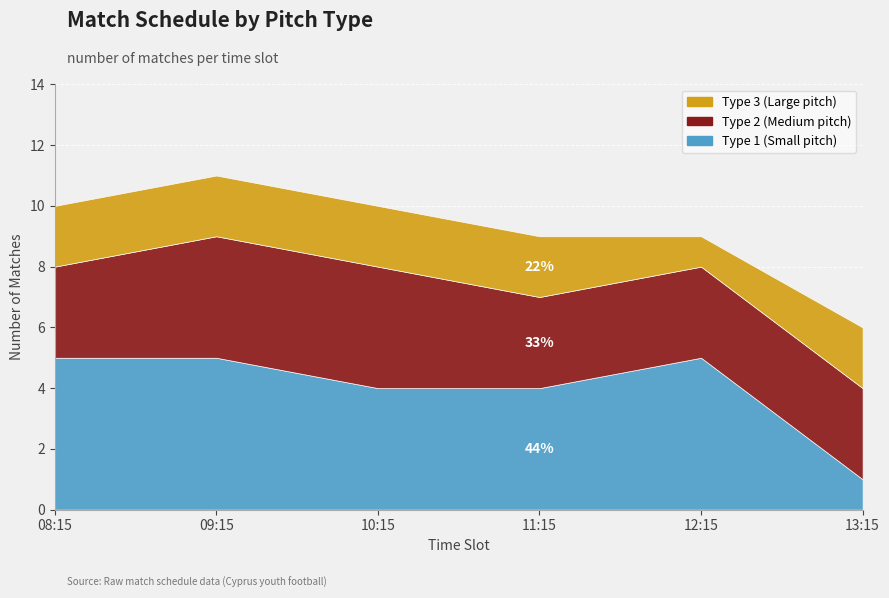

Rank the categories by Type 2 (Medium pitch) value from lowest to highest.

08:15, 11:15, 12:15, 13:15, 09:15, 10:15